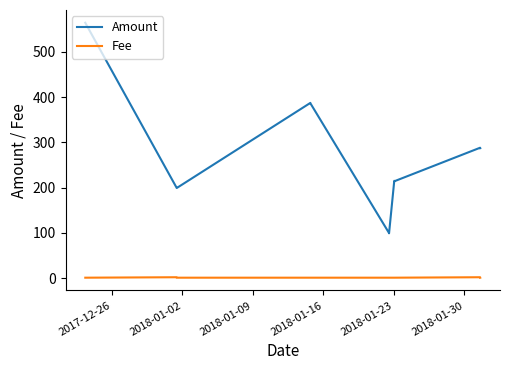

What is the lowest value of the Amount series?

99